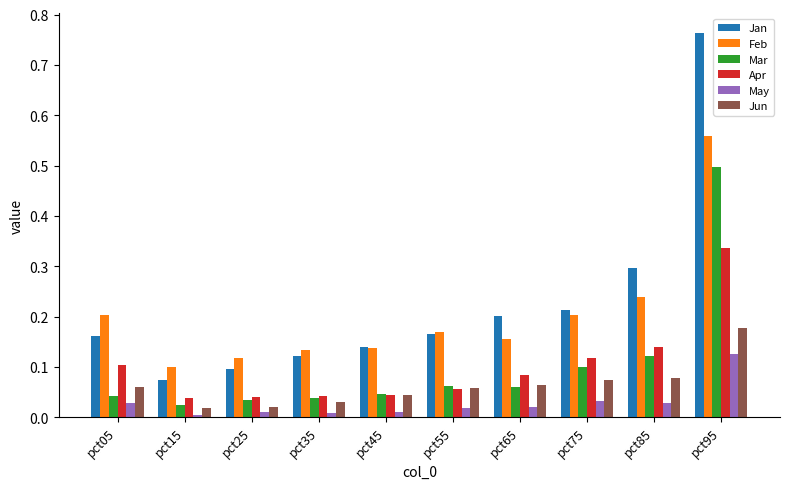

At which category is the sum across all series the highest?

pct95